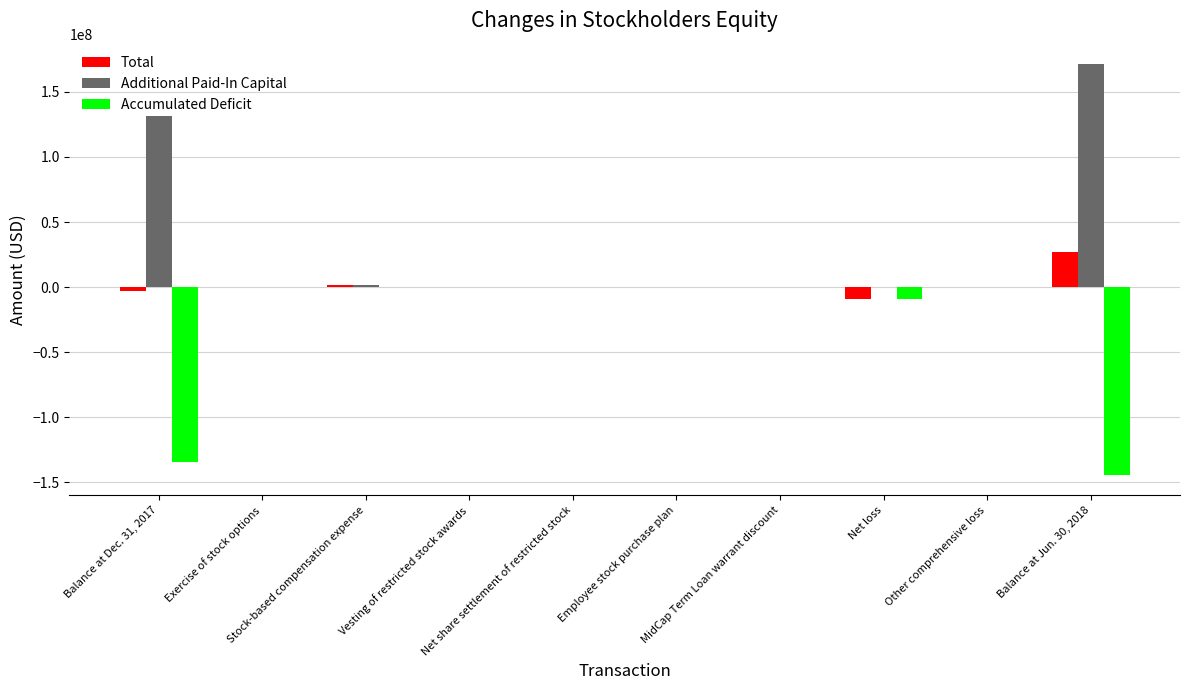

How many groups of bars are there?

10